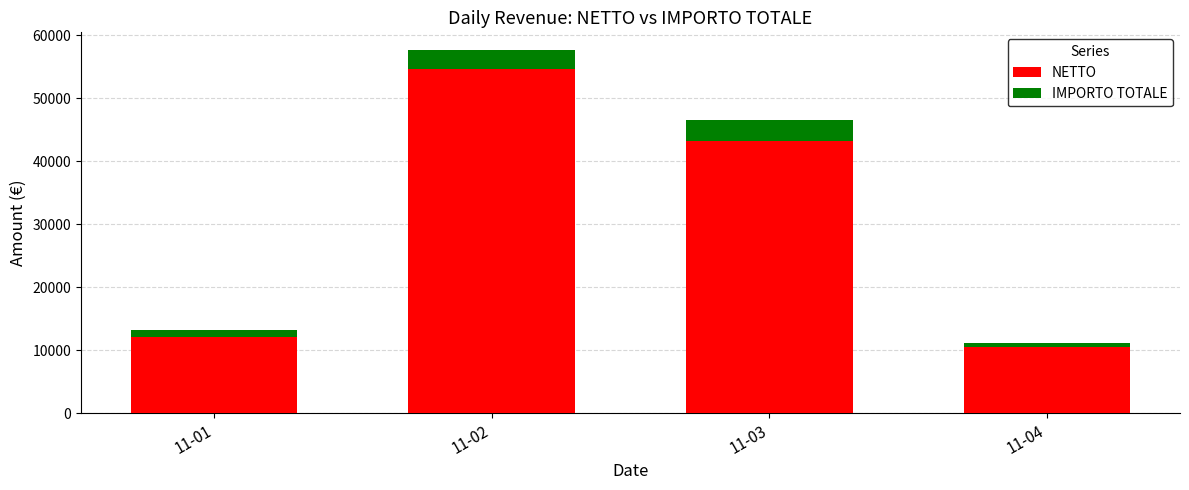

True or false: NETTO has a value of 3588.8 at 11-04.

False